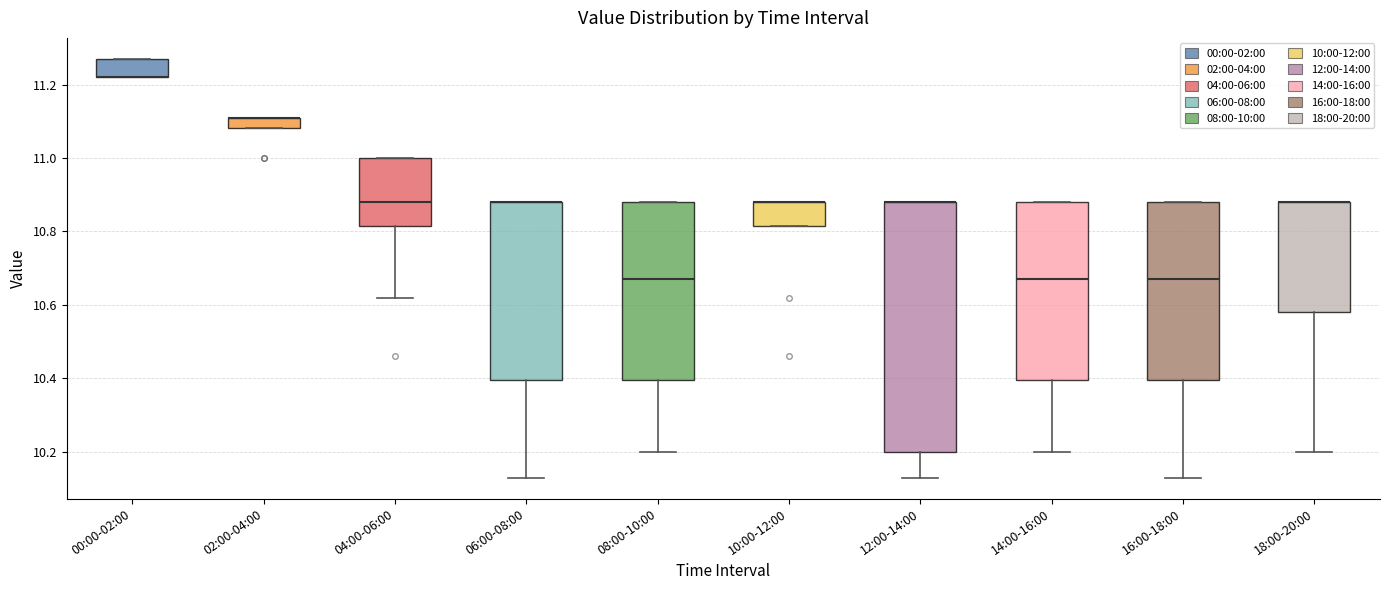

Which box is the tallest, from its lower edge to its upper edge?

12:00-14:00